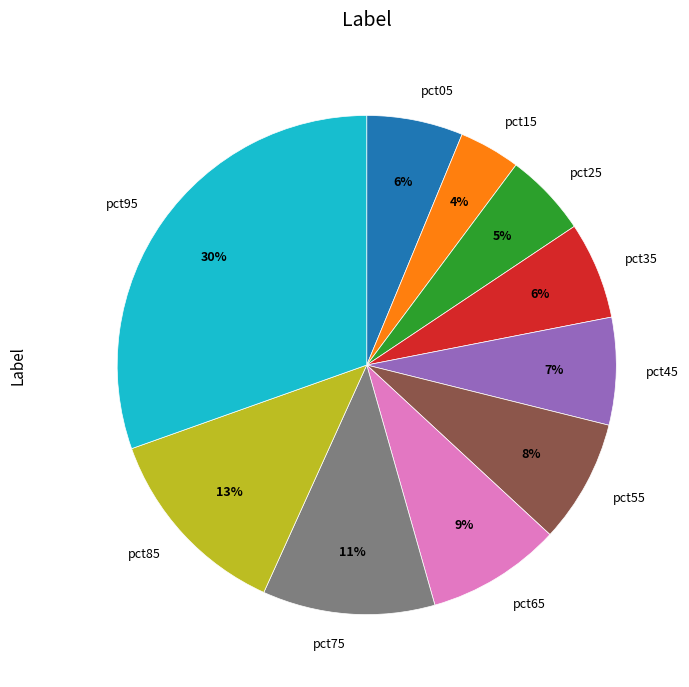

Is there a majority slice in this chart?

No